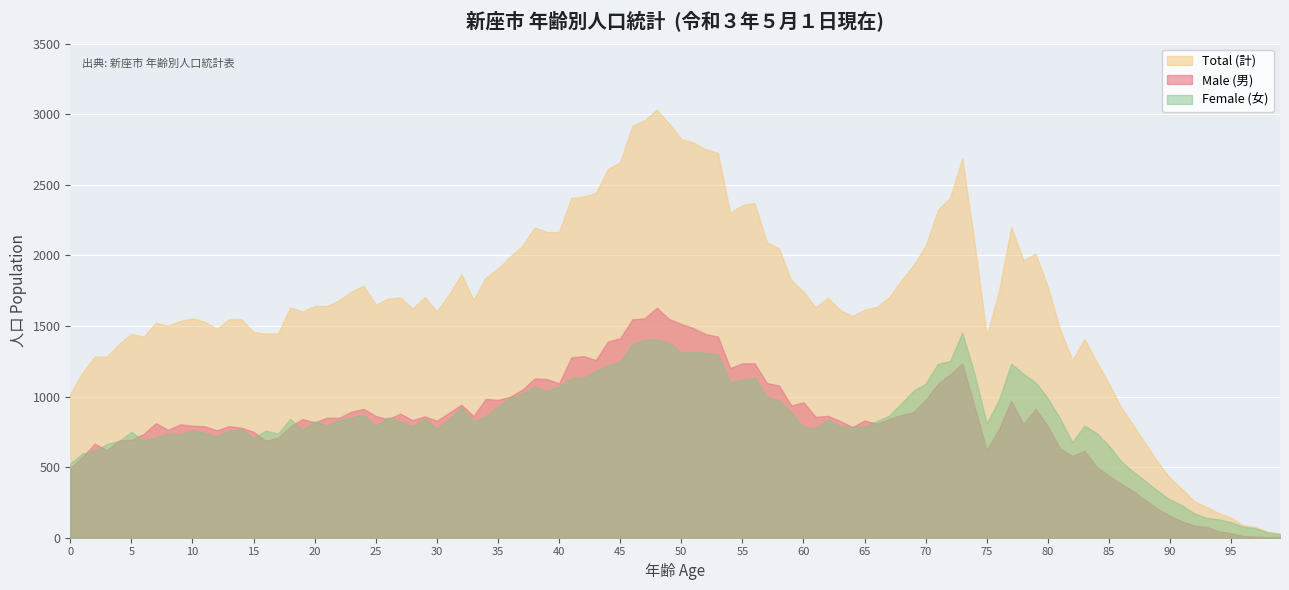

Is it true that Total (計) equals 1019 at 0?

True